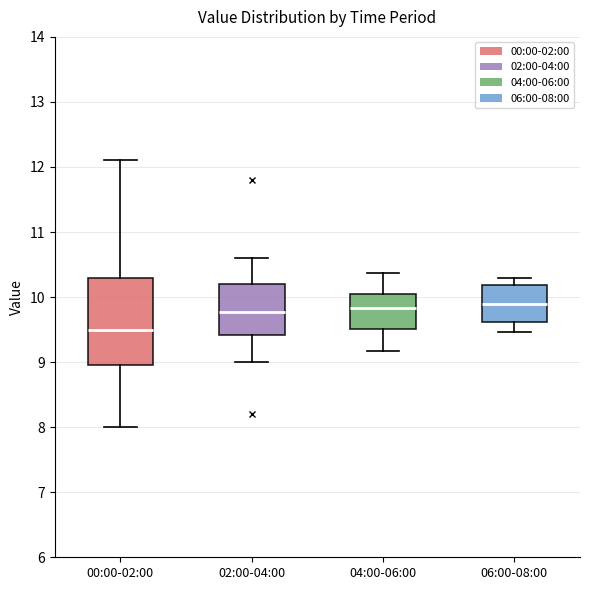

Reading left to right, transcribe this box plot: for each box, give where its median line is, the range the box spans, and where its two whiskers end, as read against the y-axis. The values are not printed on the chart, so give them approximately, as read against the axis.

00:00-02:00: median 9.5, box 9.0 to 10.3, whiskers 8.0 to 12.1
02:00-04:00: median 9.8, box 9.4 to 10.2, whiskers 9.0 to 10.6
04:00-06:00: median 9.8, box 9.5 to 10.1, whiskers 9.2 to 10.4
06:00-08:00: median 9.9, box 9.6 to 10.2, whiskers 9.5 to 10.3